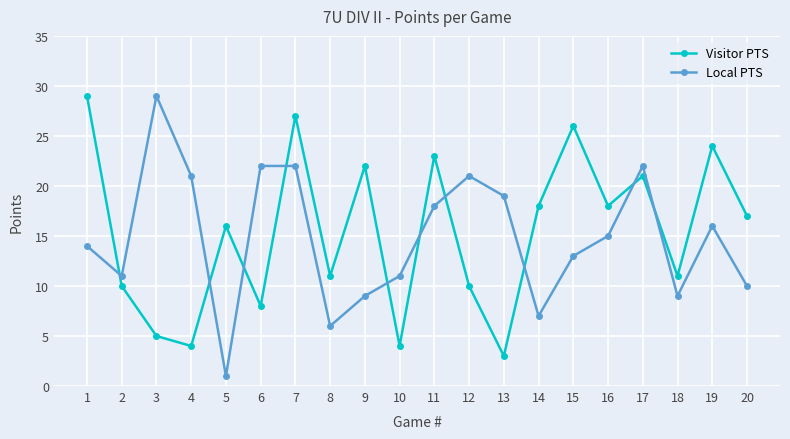

At which category is the sum across all series the highest?

7